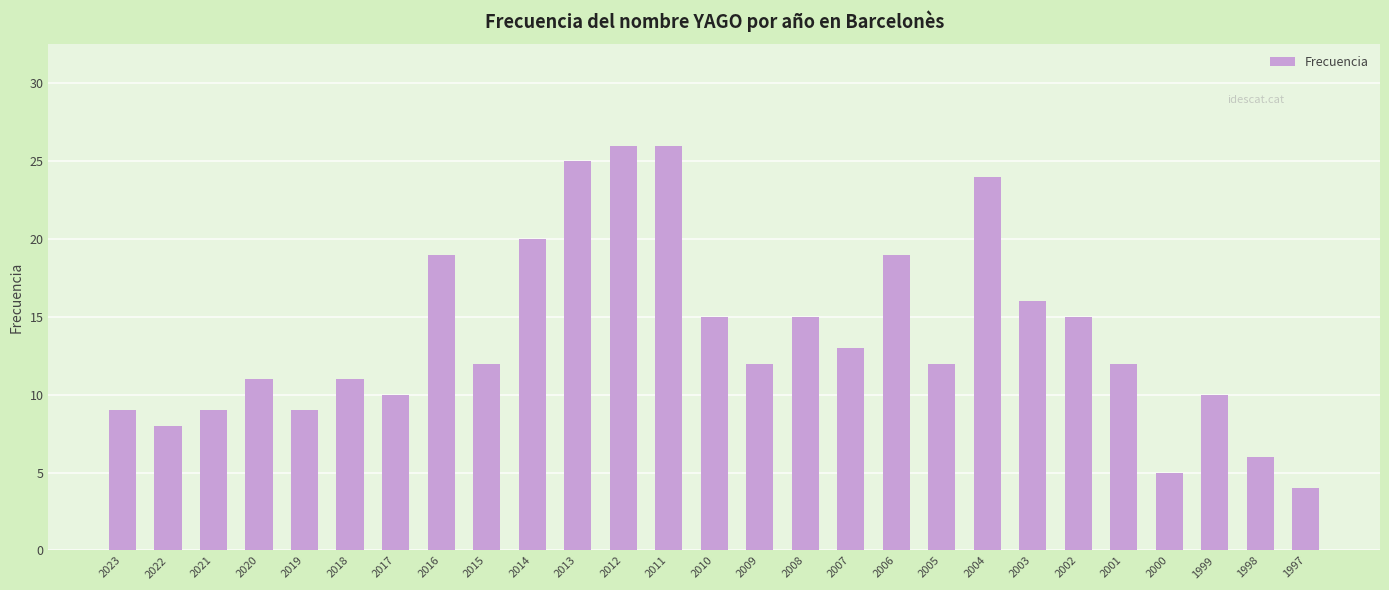

Reading right to left, list all the values displayed in this chart.

4	6	10	5	12	15	16	24	12	19	13	15	12	15	26	26	25	20	12	19	10	11	9	11	9	8	9